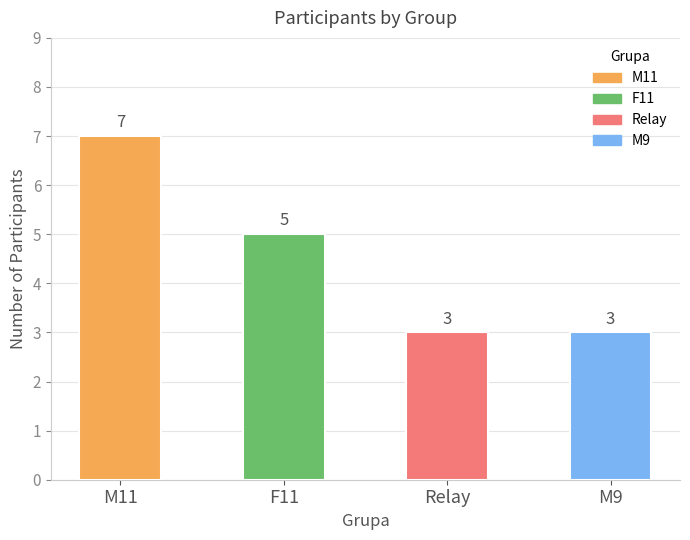

Which label corresponds to the largest value in the chart?

M11